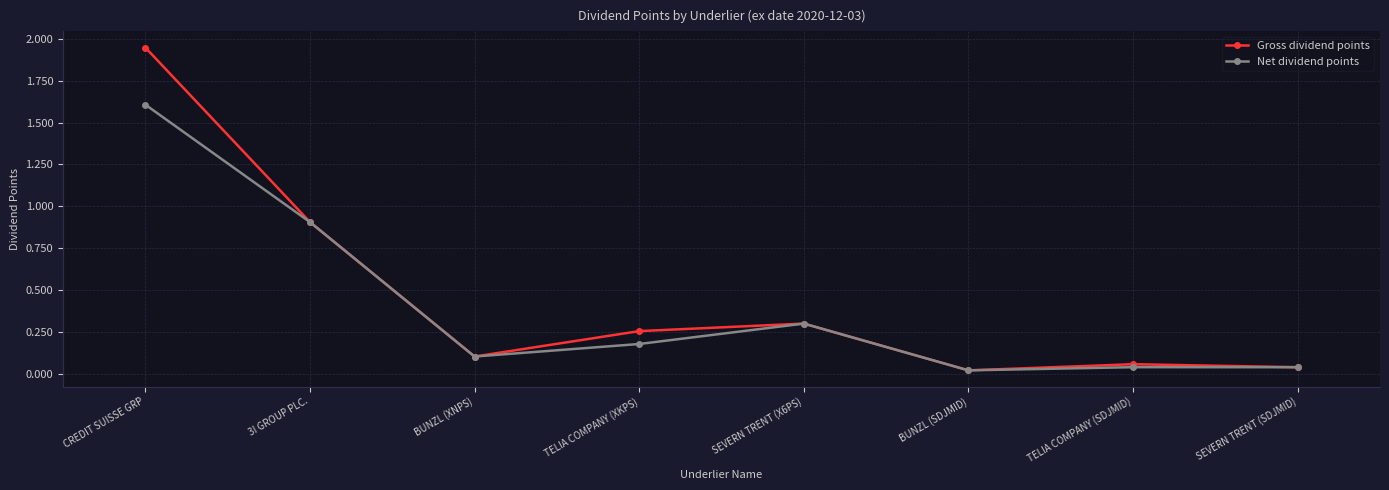

Is the value of Gross dividend points at SEVERN TRENT (SDJMID) greater than the value of Net dividend points at 3I GROUP PLC.?

No